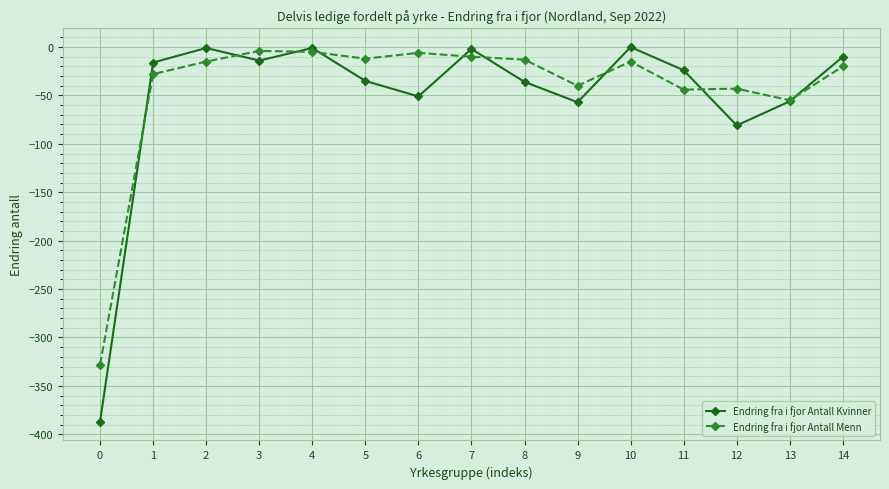

How many times do Endring fra i fjor Antall Kvinner and Endring fra i fjor Antall Menn cross each other?

9